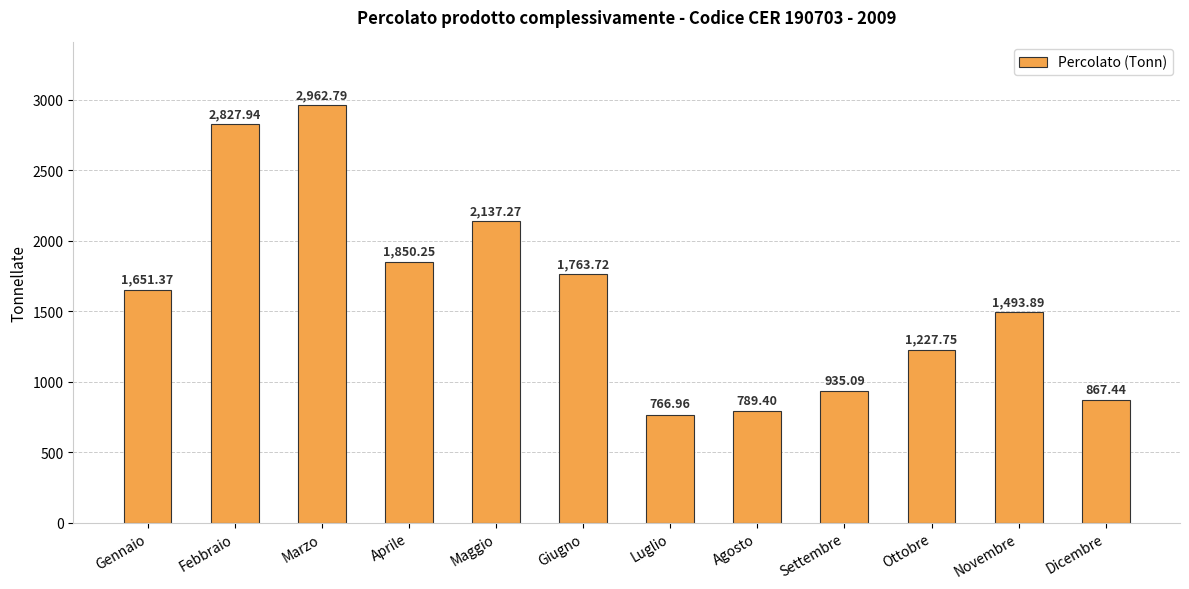

How many data points does each series have?

12